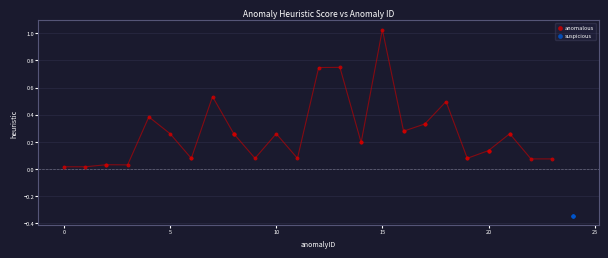

Which series contains the highest Y value?

anomalous